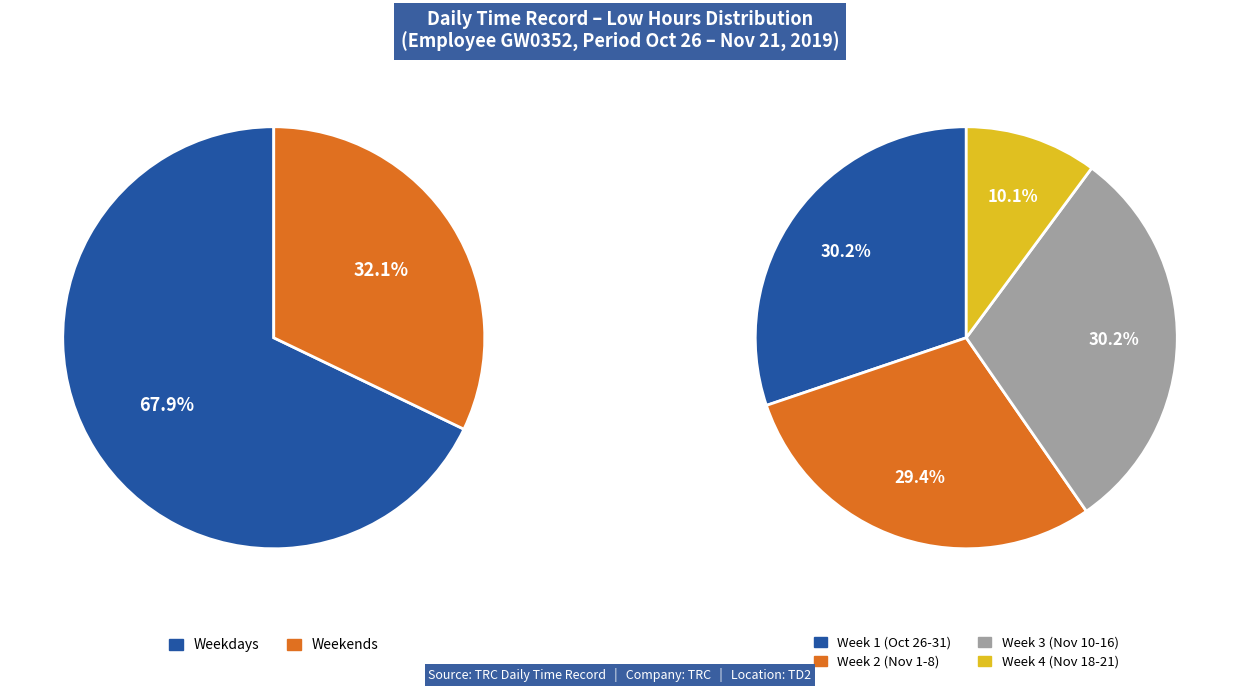

True or false: 1-Fri accounts for 1% of the total.

False